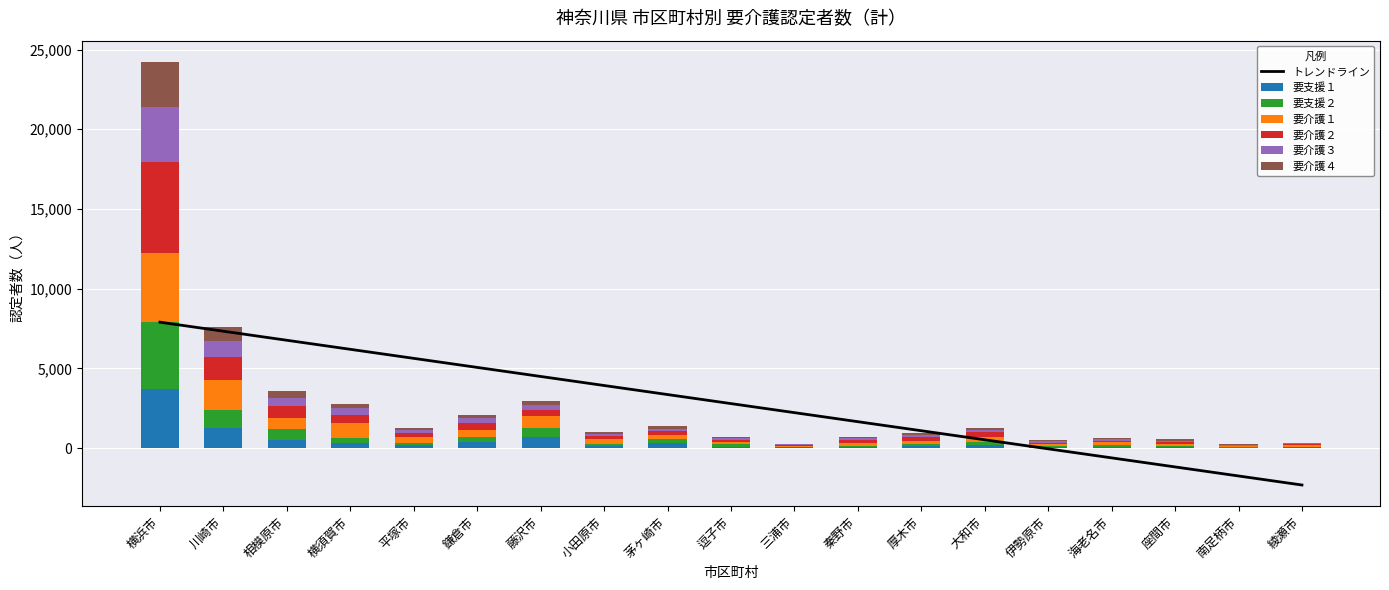

How many bars are there in total?

114